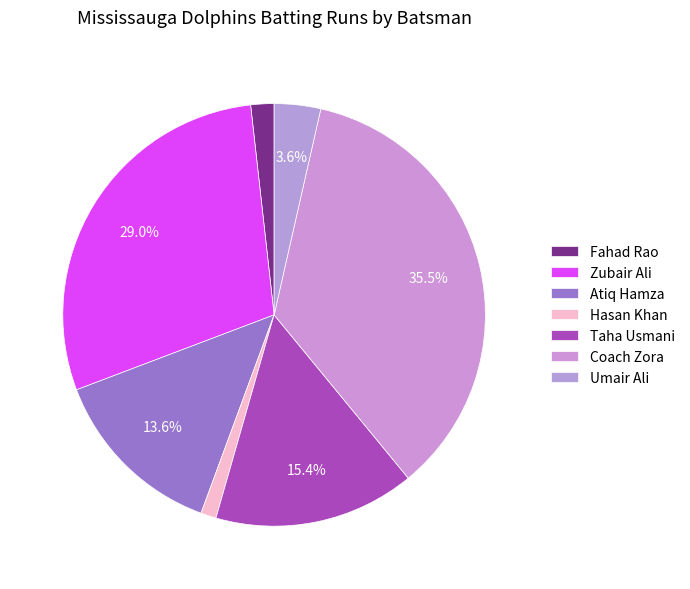

Does Zubair Ali account for over 50% of the chart?

No